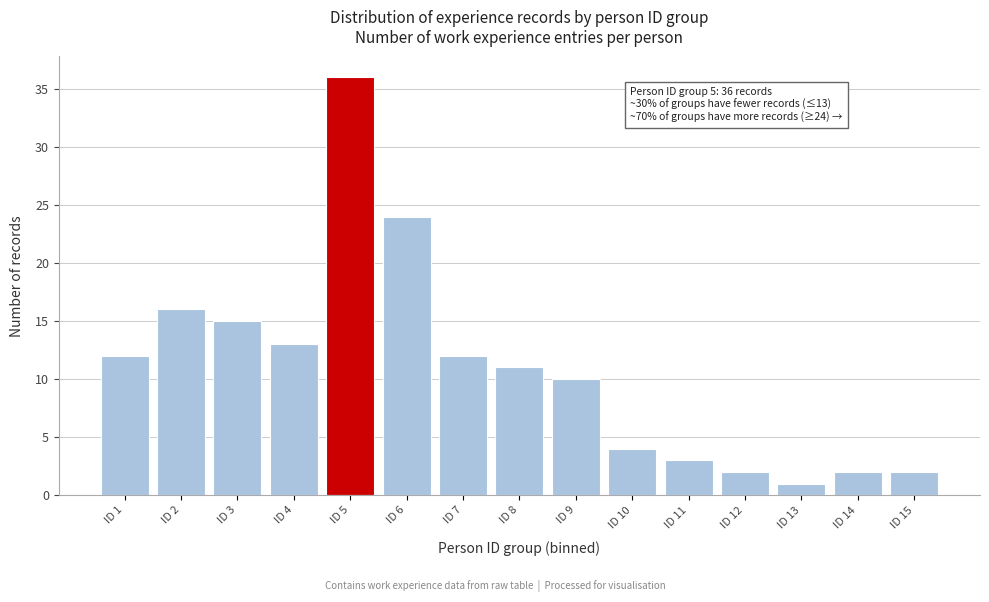

Reading left to right, extract all data points from this chart.

ID 1=12	ID 2=16	ID 3=15	ID 4=13	ID 5=36	ID 6=24	ID 7=12	ID 8=11	ID 9=10	ID 10=4	ID 11=3	ID 12=2	ID 13=1	ID 14=2	ID 15=2